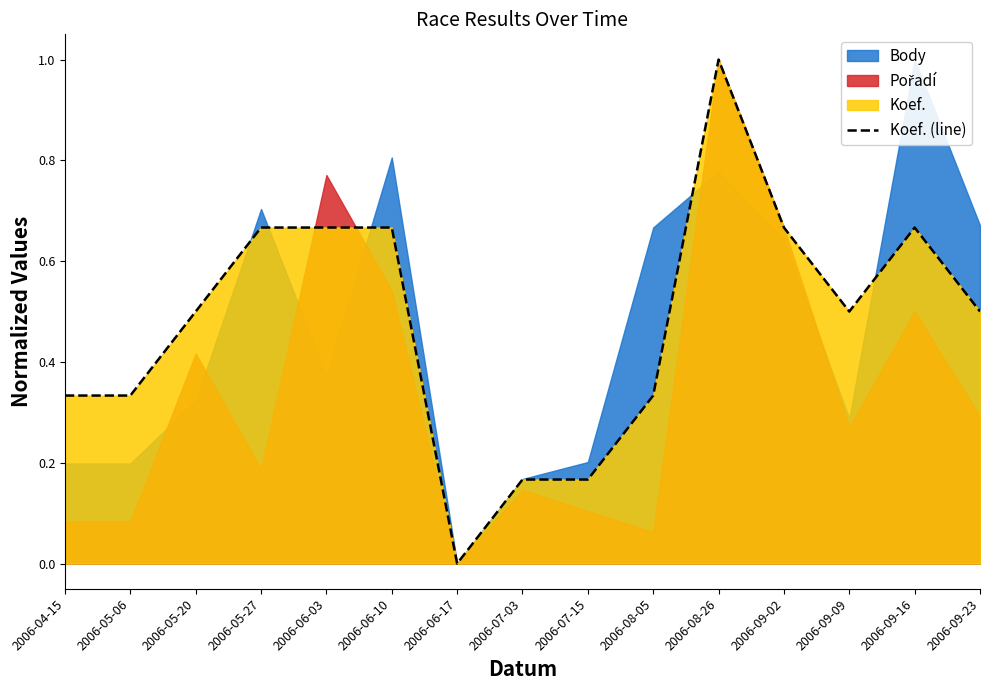

Which category has the lowest value across all series?

2006-06-17